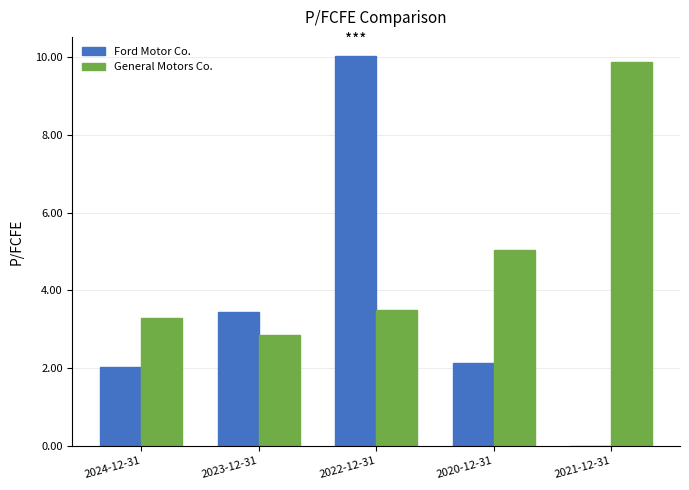

Reading left to right, extract all data points from this chart.

Ford Motor Co.: 2.0	3.4	10.0	2.1	0.0
General Motors Co.: 3.3	2.8	3.5	5.0	9.9